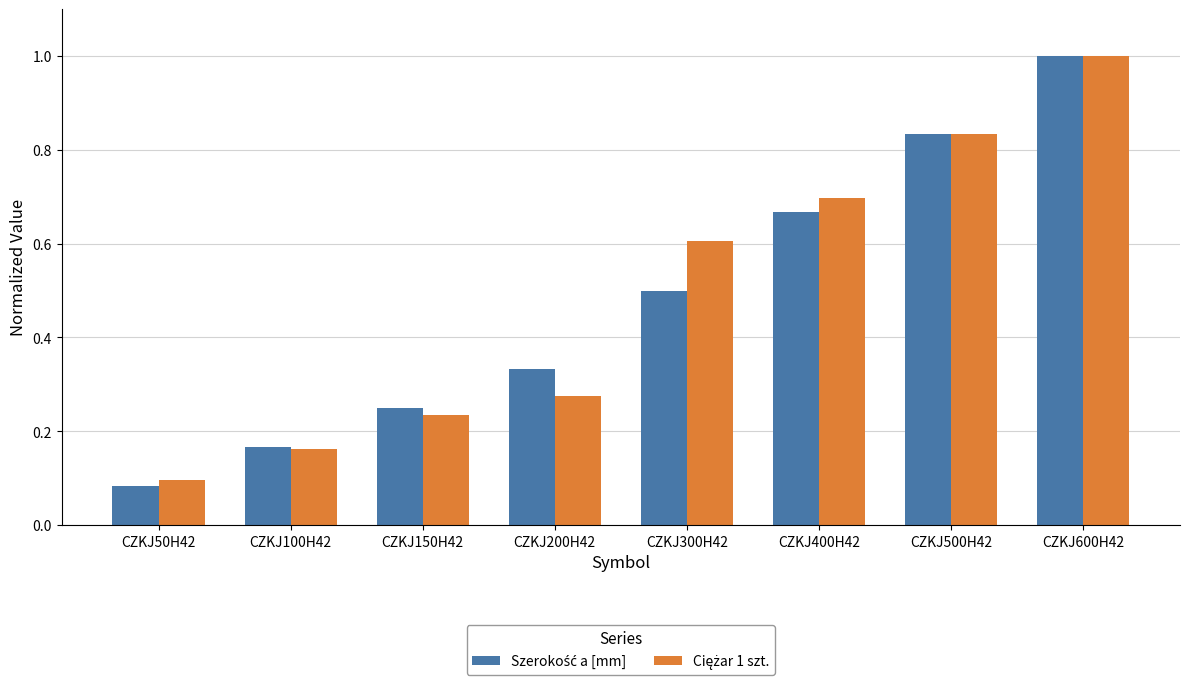

At which category does the chart reach its minimum across all series?

CZKJ50H42